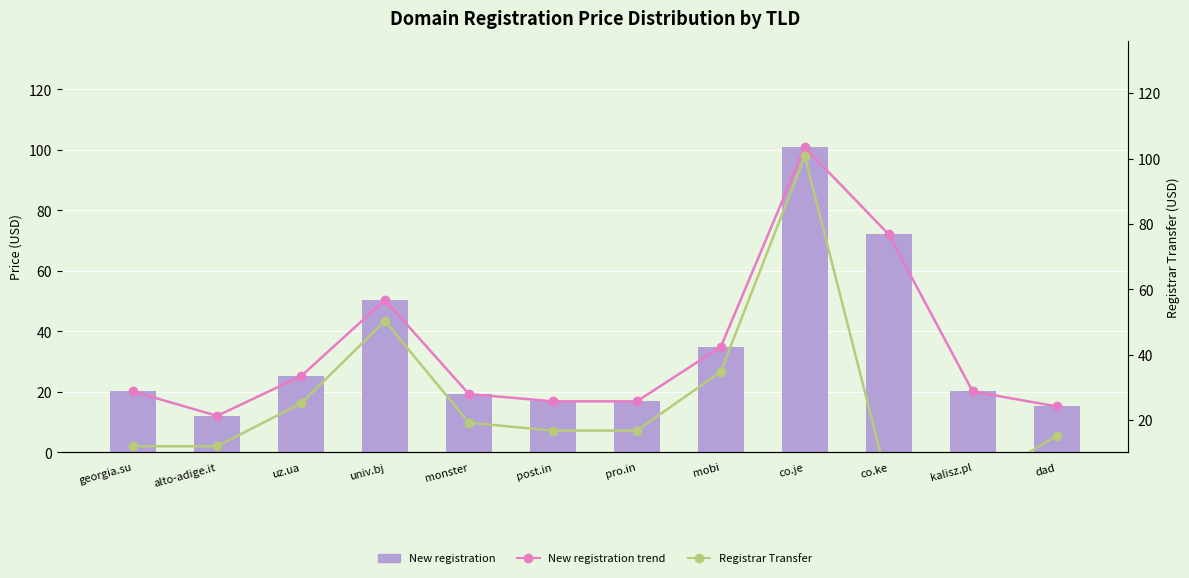

At which category is the sum across all series the highest?

co.je